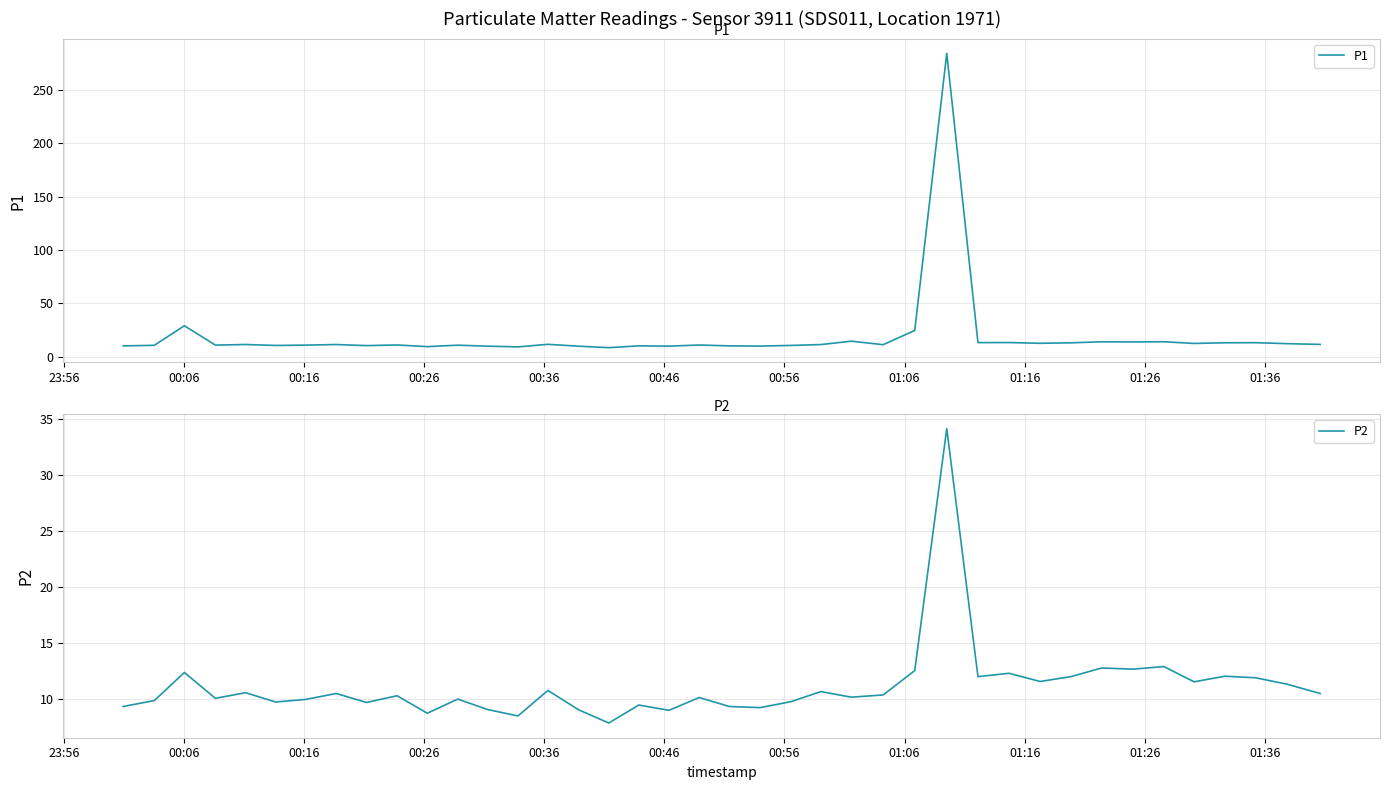

Rank the series by their average value, from lowest to highest.

P2, P1